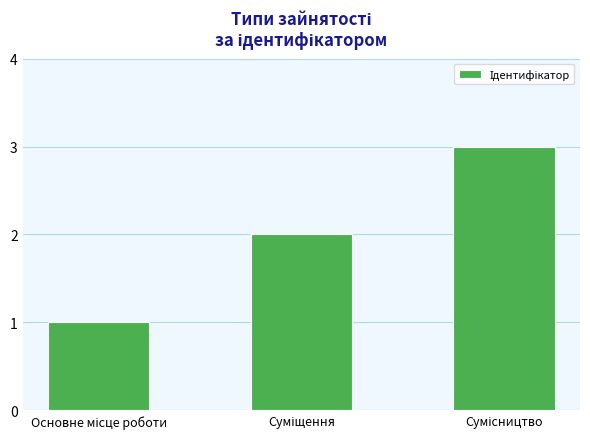

What is the sum of all values?

6